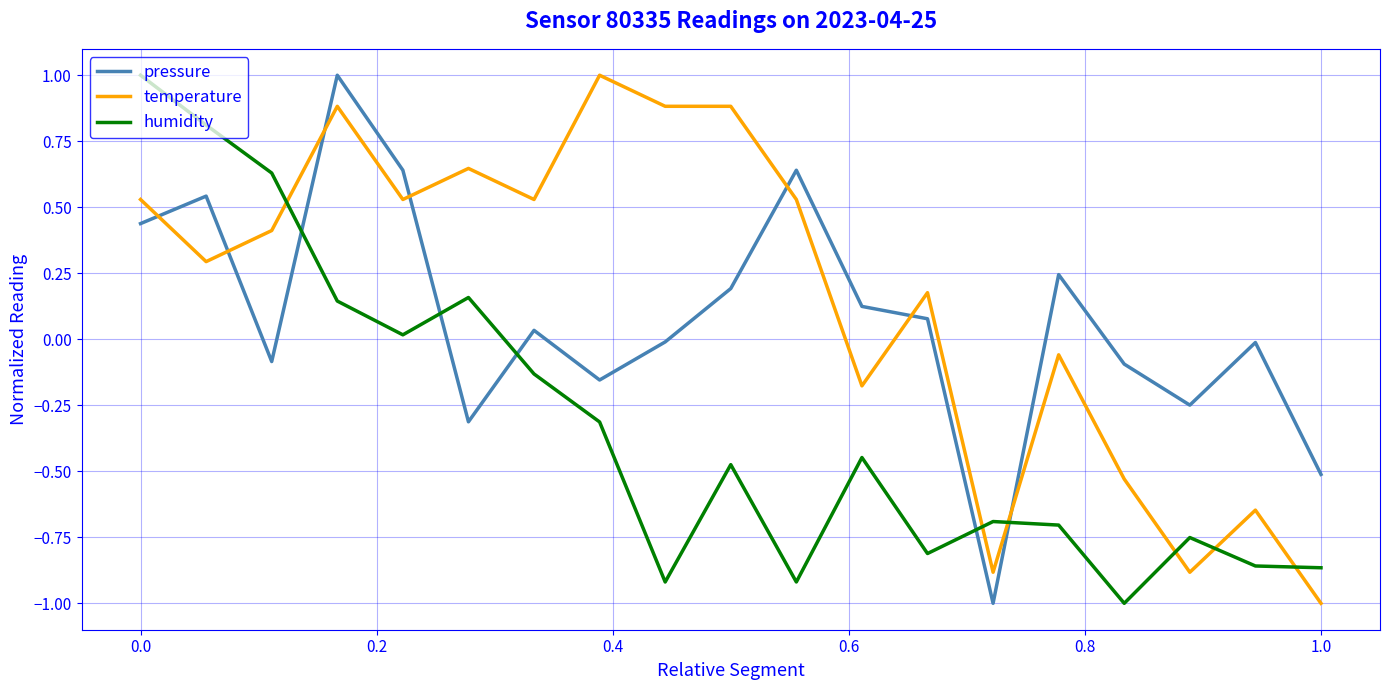

What is the greatest value displayed?

1.0